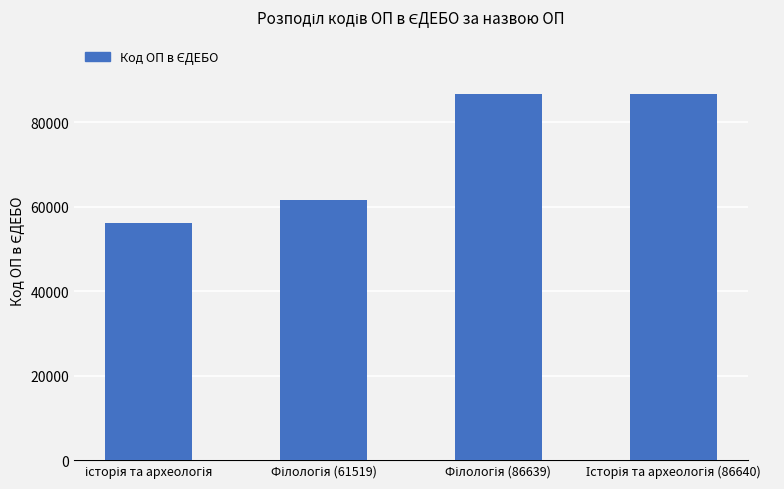

What is the minimum value shown in the chart?

56078